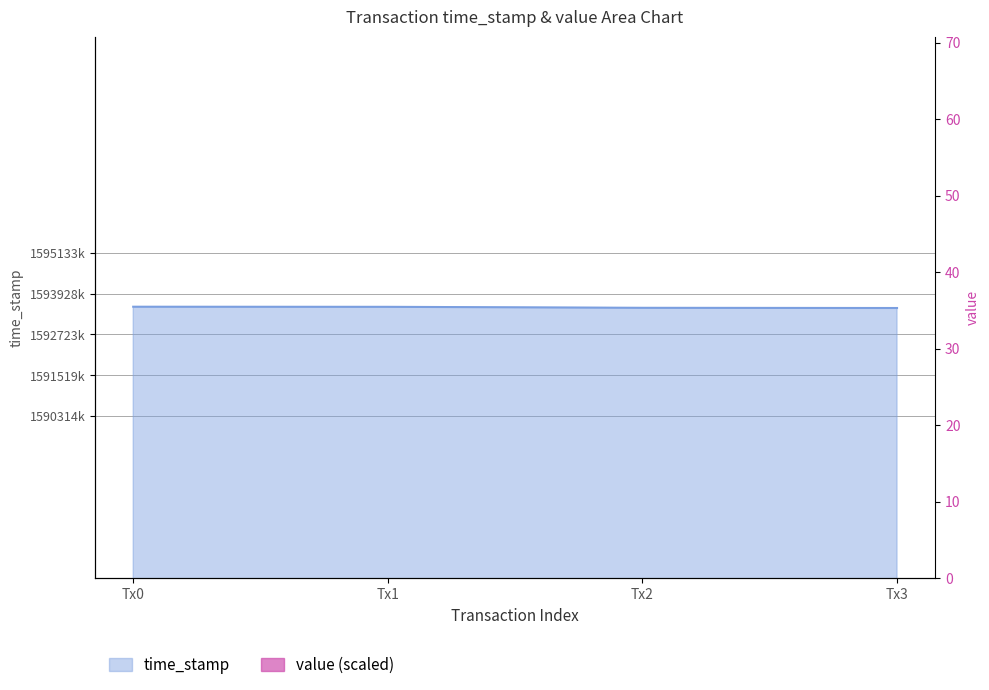

Reading left to right, what are all the values shown in this chart?

time_stamp: 1593539678.0	1593536549.0	1593507775.0	1593501546.0
value: 1274831742.4	1274831742.4	15523563.7	15523563.7